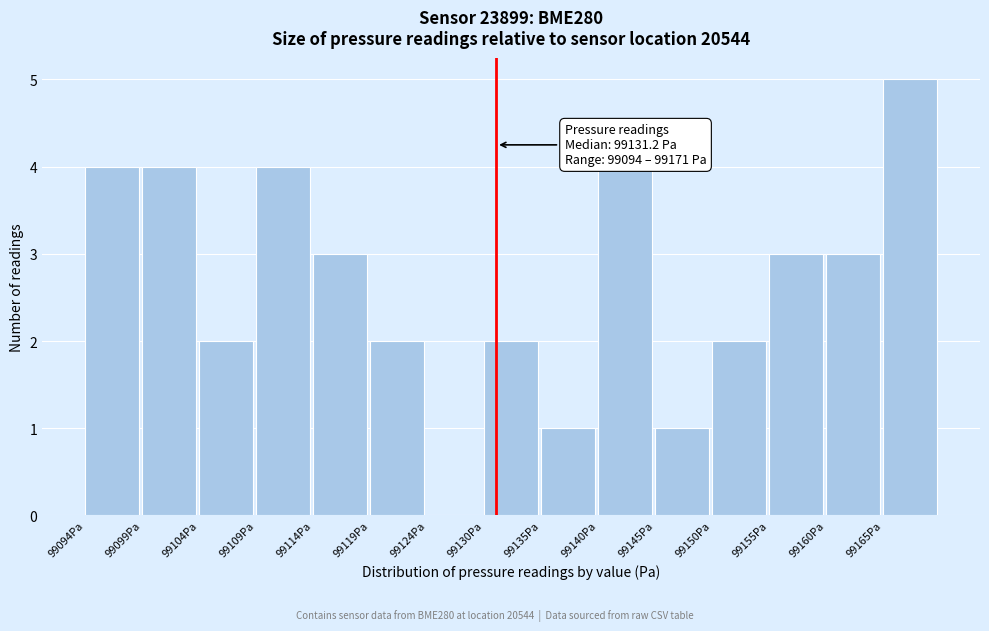

Reading right to left, extract all data points from this chart.

99165Pa=5	99160Pa=3	99155Pa=3	99150Pa=2	99145Pa=1	99140Pa=4	99135Pa=1	99130Pa=2	99124Pa=0	99119Pa=2	99114Pa=3	99109Pa=4	99104Pa=2	99099Pa=4	99094Pa=4